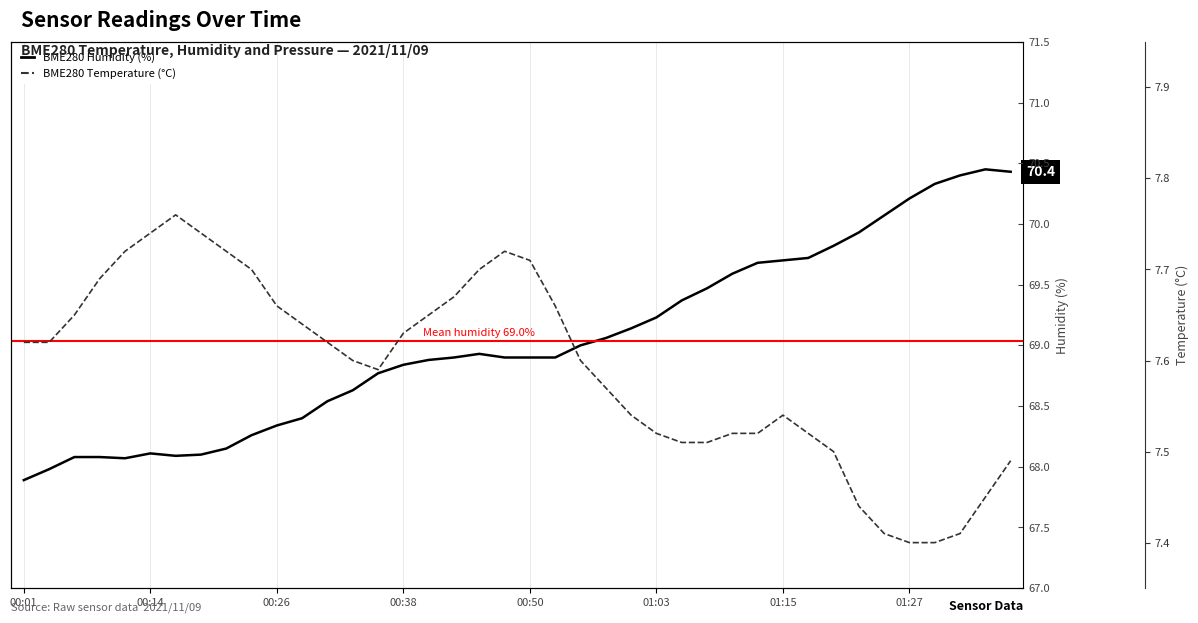

What is the minimum value shown in the chart?

7.4